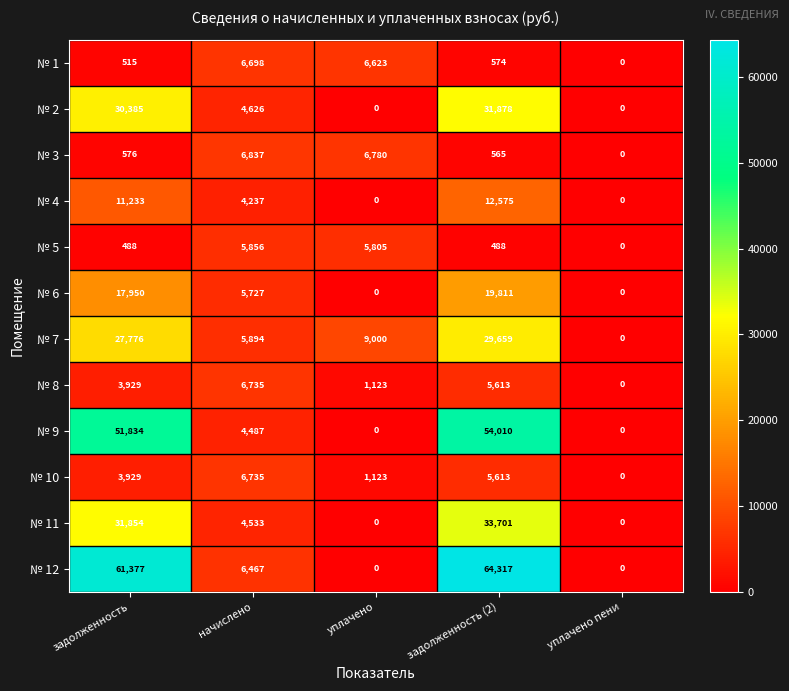

Which series has the largest range (max minus min)?

№ 12